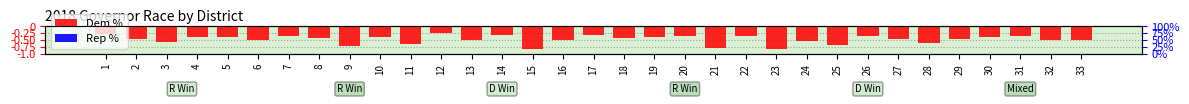

Reading right to left, what are all the values shown in this chart?

Dem %: -0.5	-0.5	-0.4	-0.4	-0.4	-0.6	-0.5	-0.3	-0.7	-0.5	-0.8	-0.4	-0.8	-0.4	-0.4	-0.4	-0.3	-0.5	-0.8	-0.3	-0.5	-0.3	-0.6	-0.4	-0.7	-0.4	-0.4	-0.5	-0.4	-0.4	-0.5	-0.5	-0.3
Rep %: -0.0	-0.0	-0.0	-0.0	-0.0	-0.0	-0.0	-0.0	-0.0	-0.0	-0.0	-0.0	-0.0	-0.0	-0.0	-0.0	-0.0	-0.0	-0.0	-0.0	-0.0	-0.0	-0.0	-0.0	-0.0	-0.0	-0.0	-0.0	-0.0	-0.0	-0.0	-0.0	-0.0